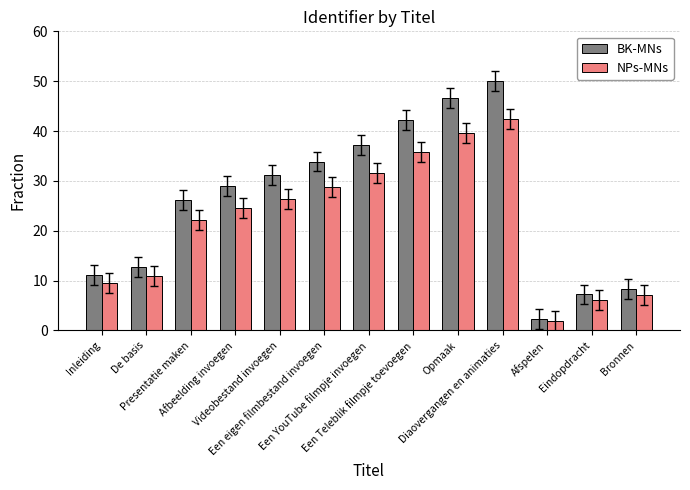

Which label corresponds to the largest value in the chart?

Diaovergangen en animaties